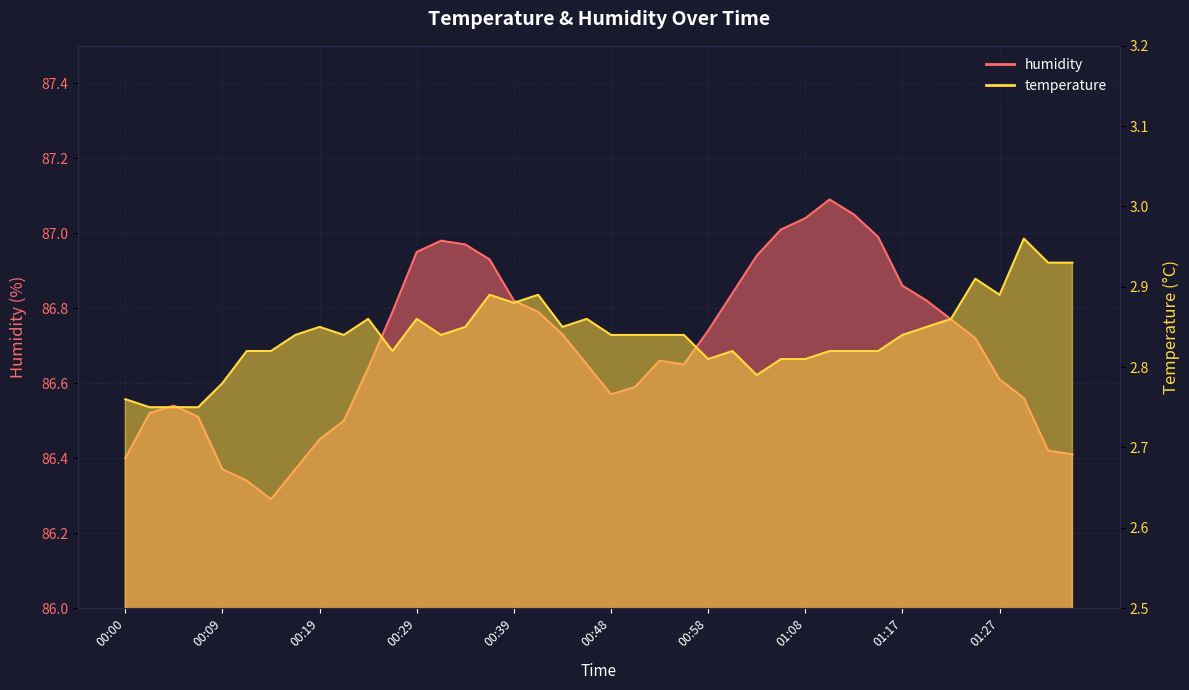

True or false: humidity has a value of 86.7 at 00:46.

True